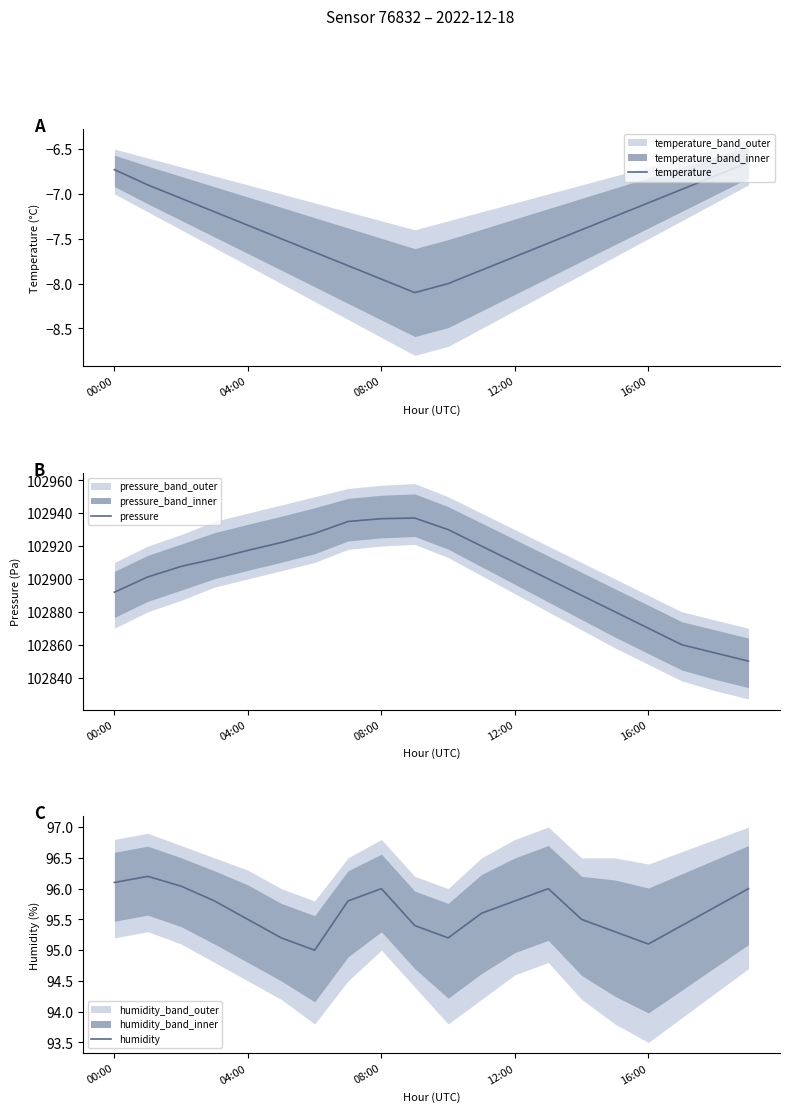

What is the minimum value for humidity?

95.0